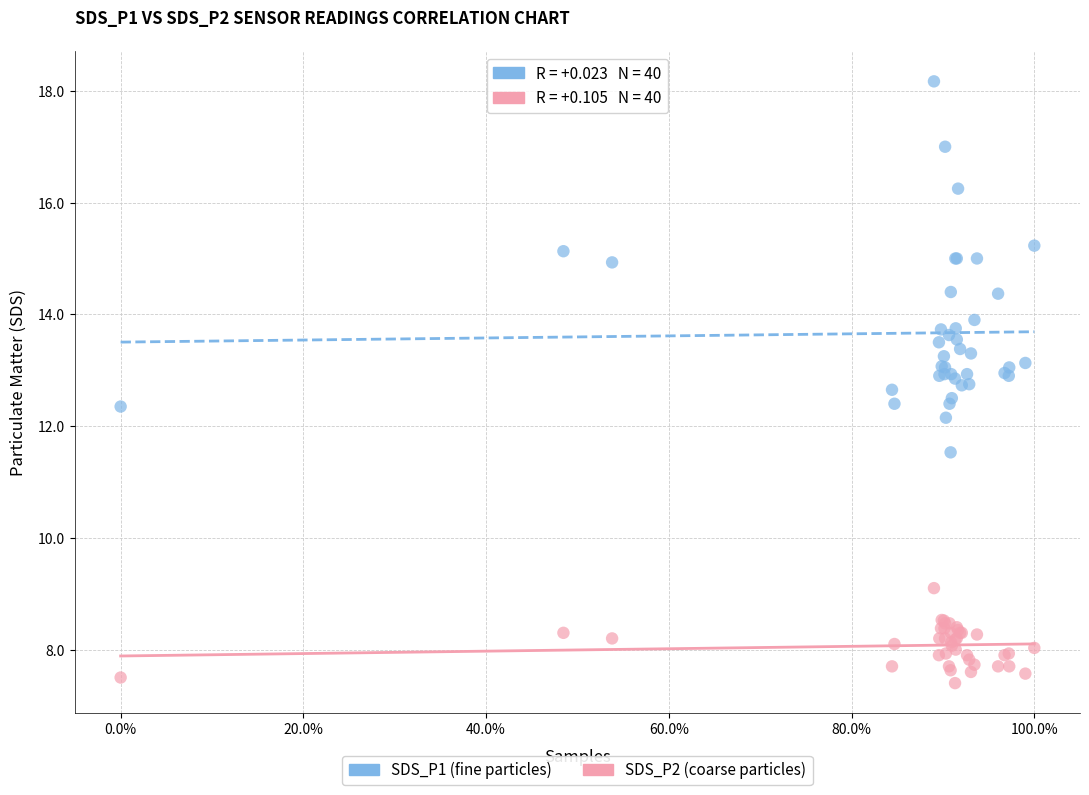

Across all series, what Y value is closest to 12?

12.2